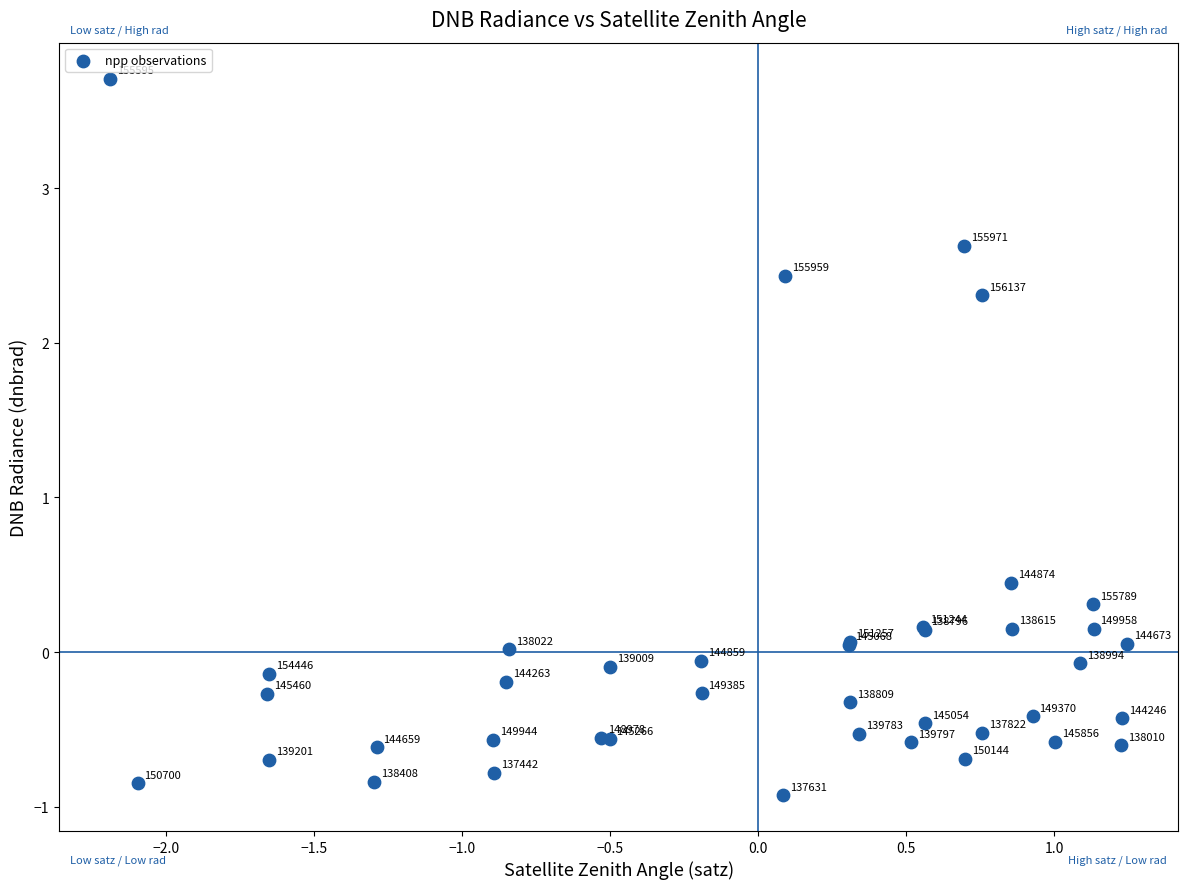

What Y value in the scatter plot is closest to 1?

0.4